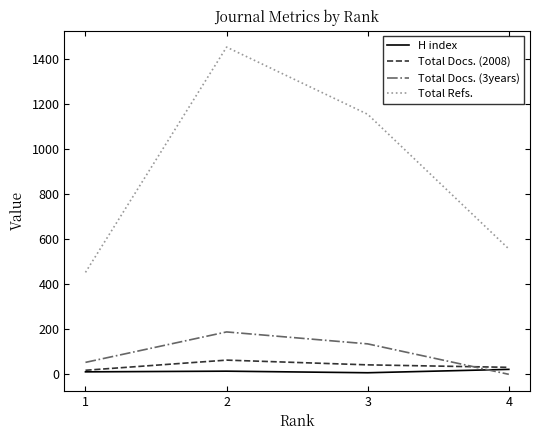

Which series has the widest spread of values?

Total Refs.